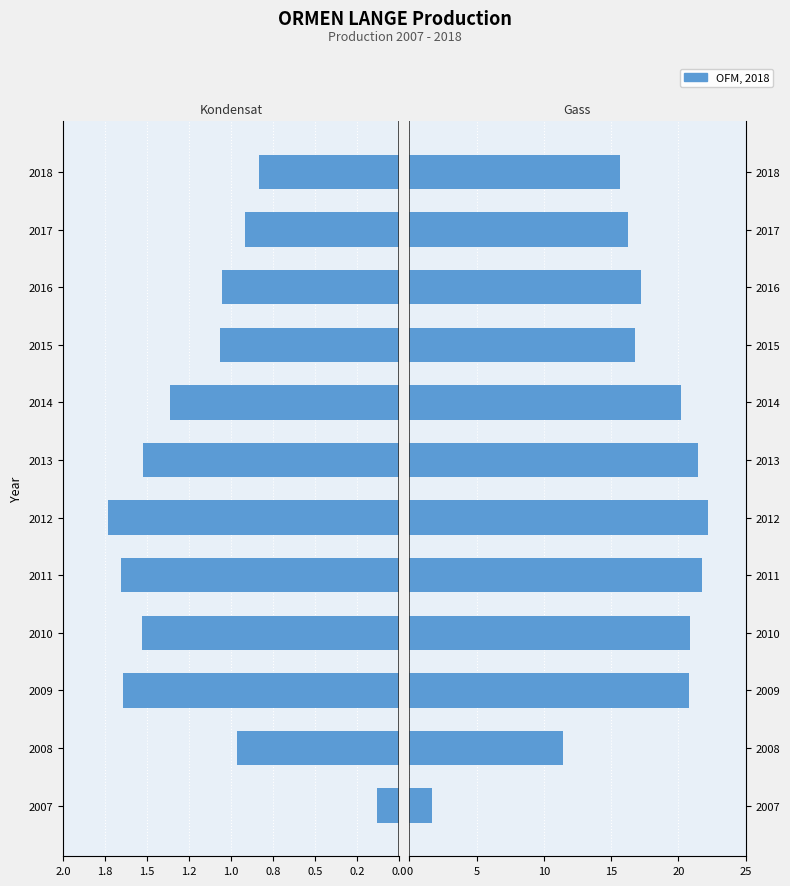

What is the average value of the Gass series?

17.2